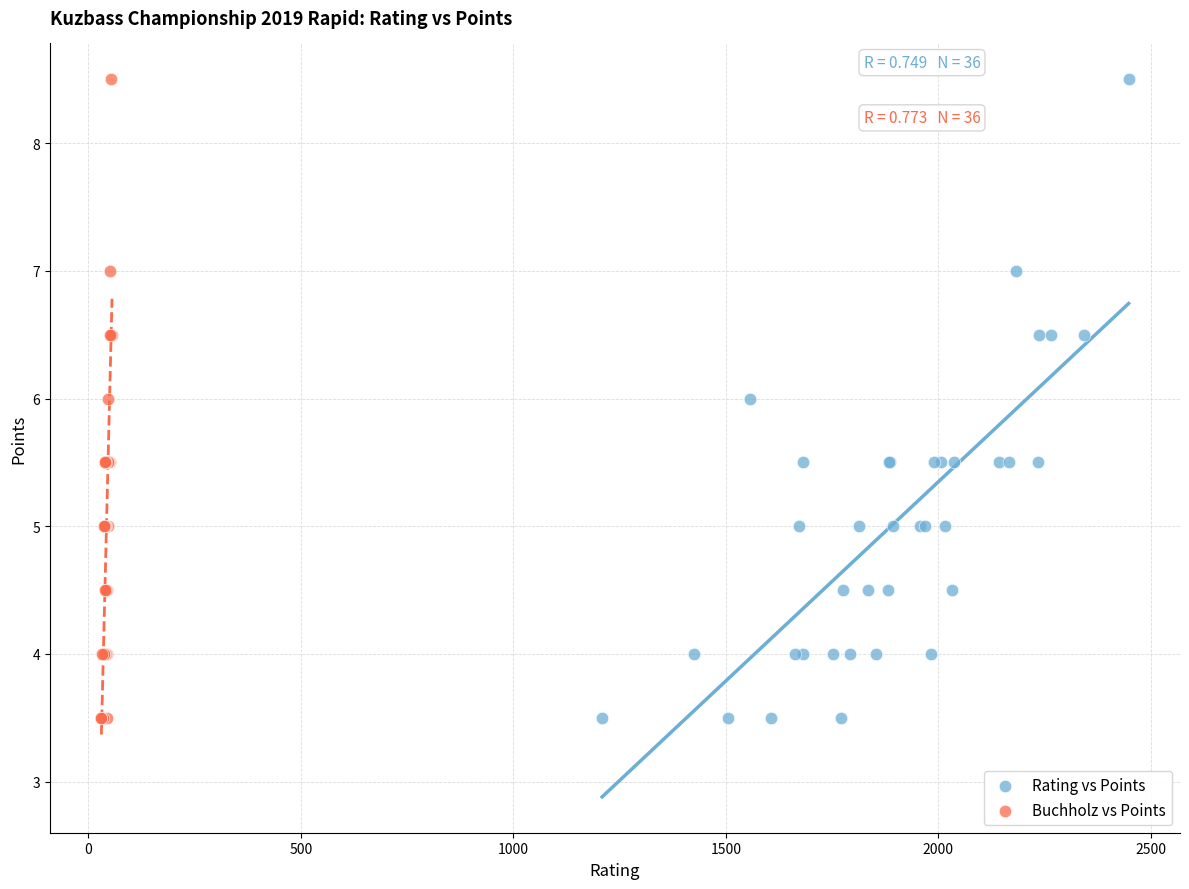

What are all the series names shown in the legend?

Rating vs Points, Buchholz vs Points